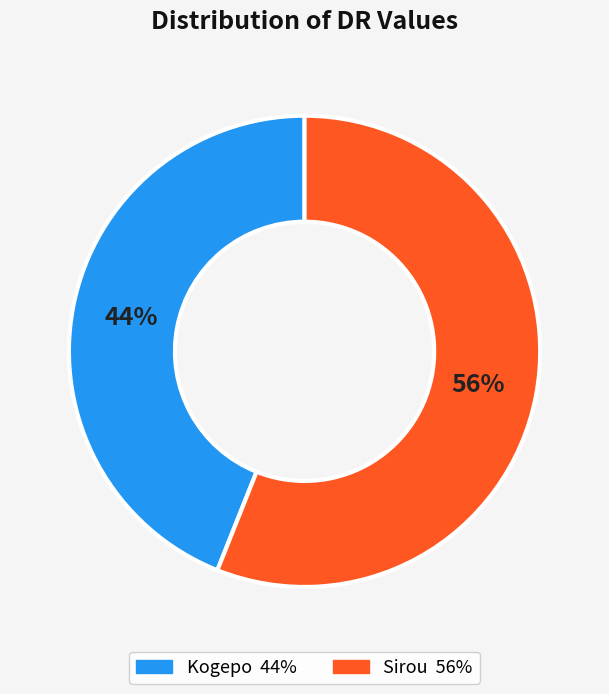

How many segments does this pie chart have?

2